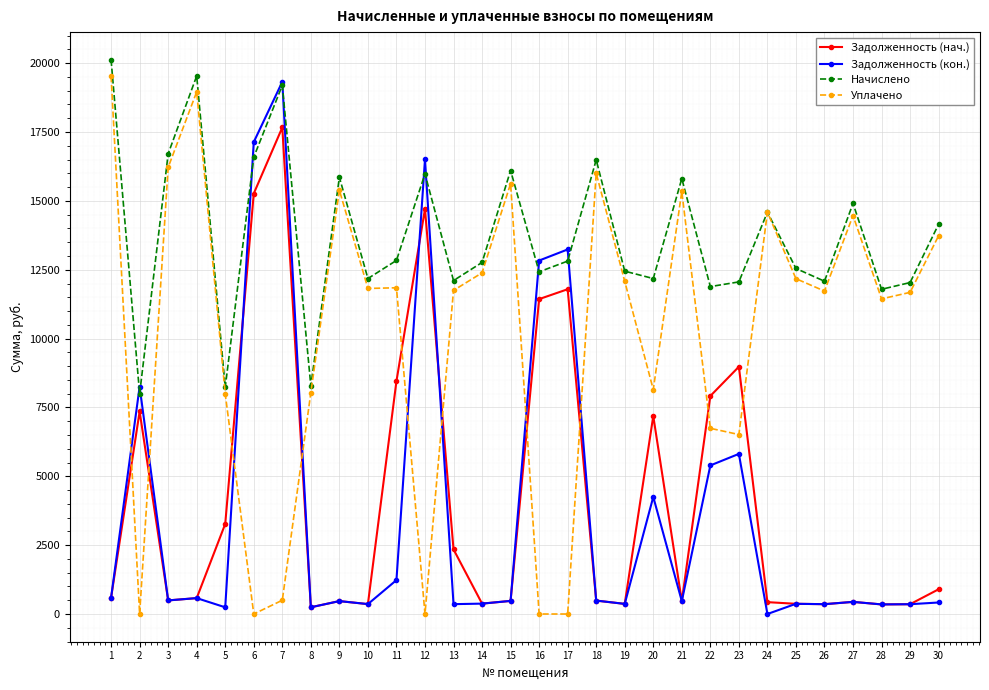

How many values in Задолженность (кон.) are above zero?

29